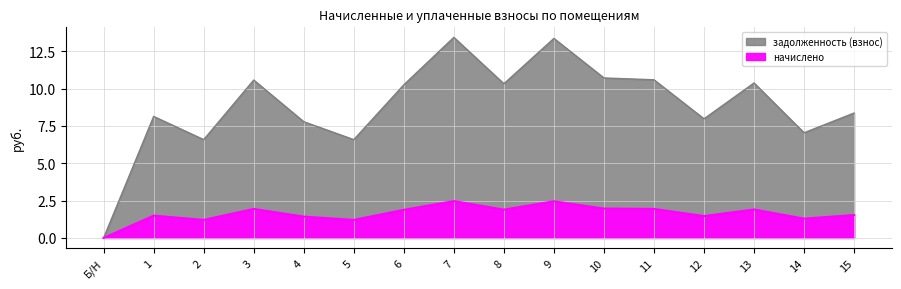

Is the value of задолженность (взнос) at 4 greater than the value of начислено at 1?

Yes